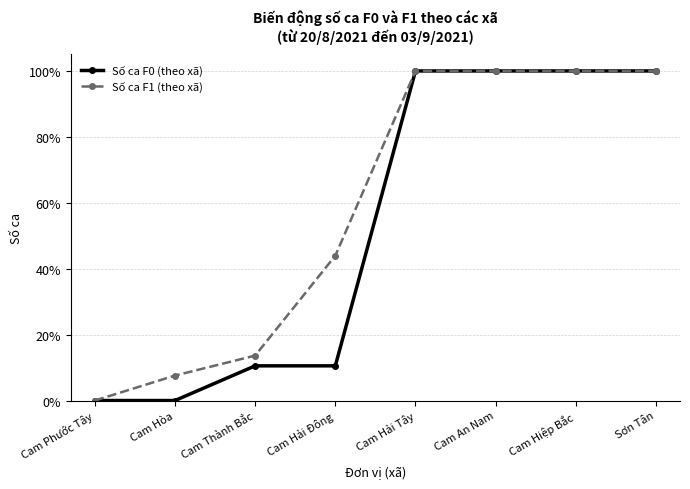

What are all the series names shown in the legend?

Số ca F0 (theo xã), Số ca F1 (theo xã)